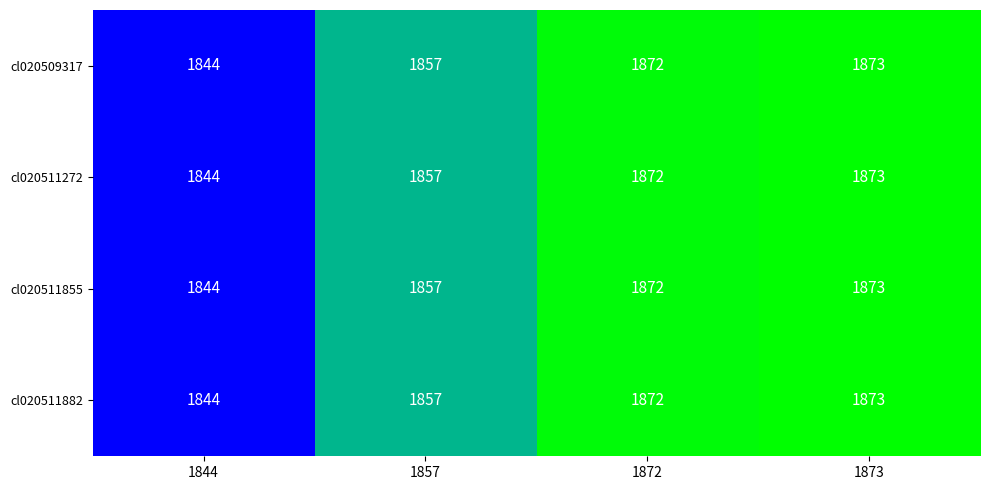

The value of cl020511272 at 1872 is 2469. True or false?

False